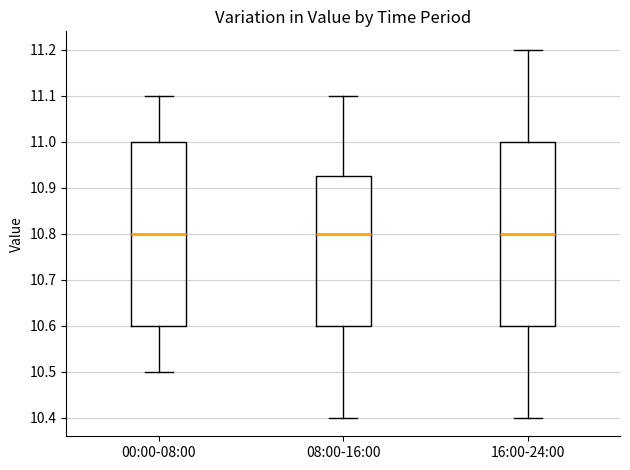

Where does the median line of the box for 16:00-24:00 sit on the y-axis? The values are not printed on the chart, so give them approximately, as read against the axis.

10.80